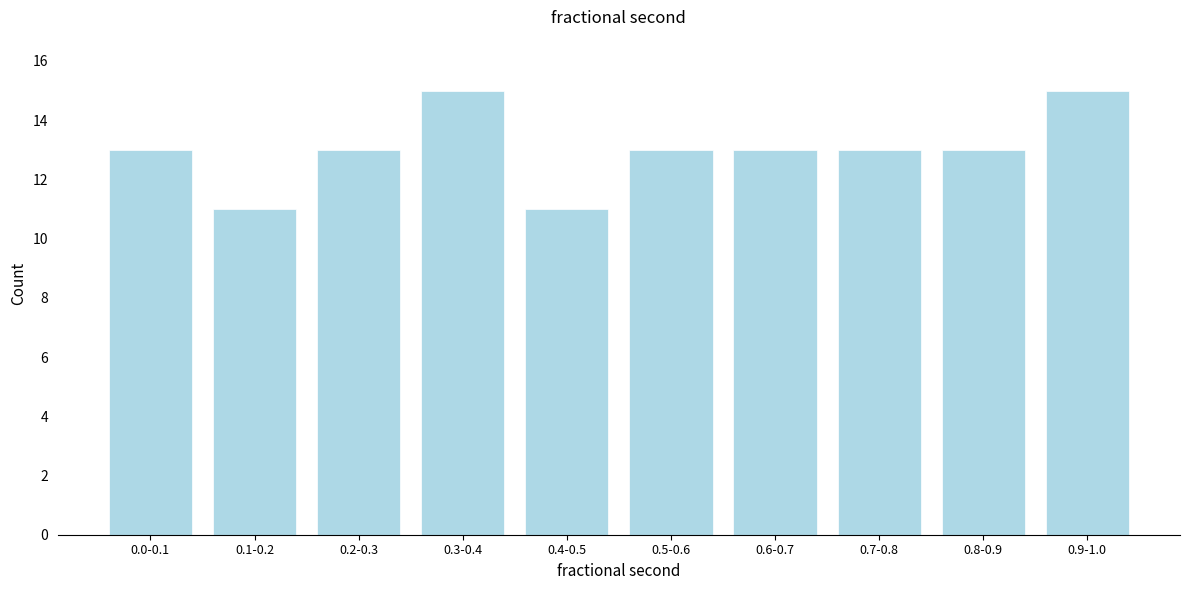

Reading left to right, extract all data points from this chart.

0.0-0.1=13	0.1-0.2=11	0.2-0.3=13	0.3-0.4=15	0.4-0.5=11	0.5-0.6=13	0.6-0.7=13	0.7-0.8=13	0.8-0.9=13	0.9-1.0=15